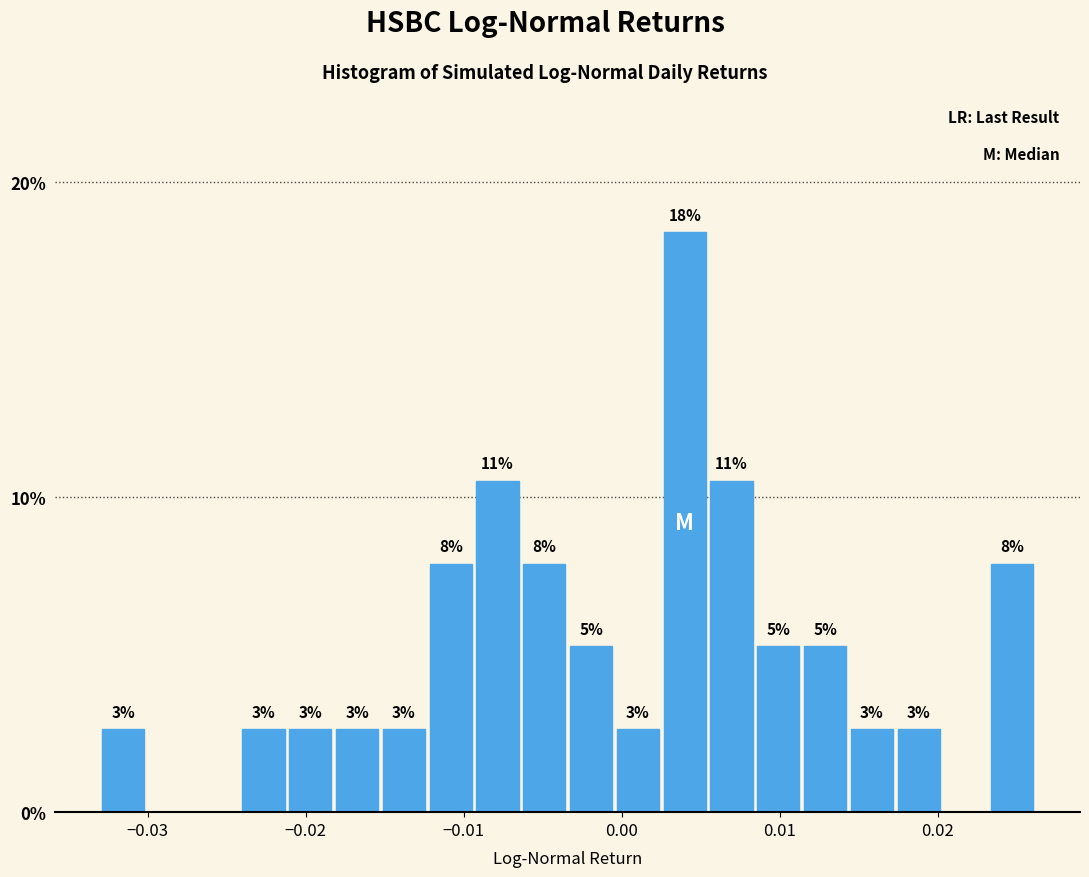

Read against the x-axis, roughly where is the centre of the tallest bar?

0.004